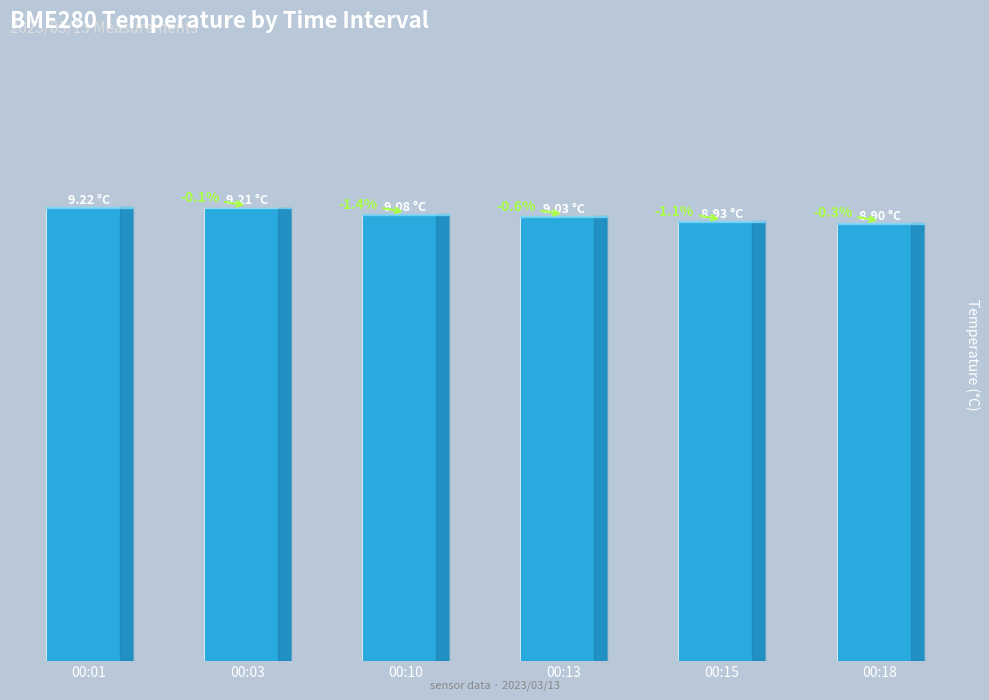

What is the difference between the second highest and minimum values?

0.3